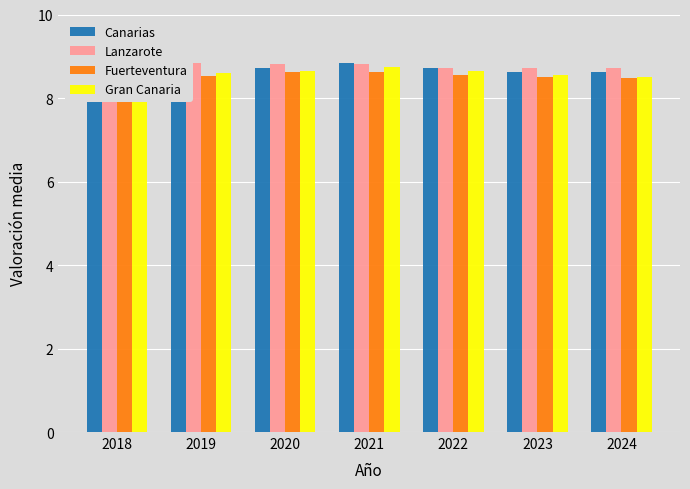

List the series in order of their overall mean, highest first.

Lanzarote, Canarias, Gran Canaria, Fuerteventura